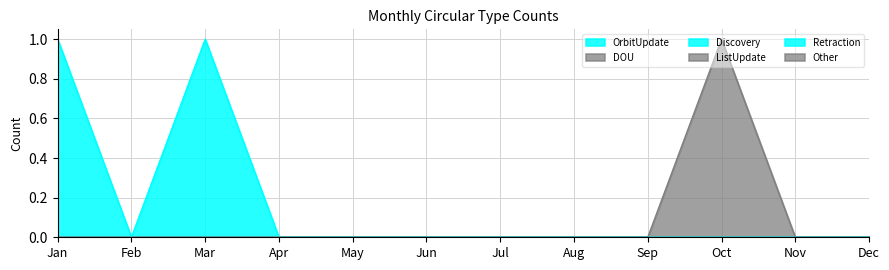

True or false: DOU has more than 1 interior local peaks.

False